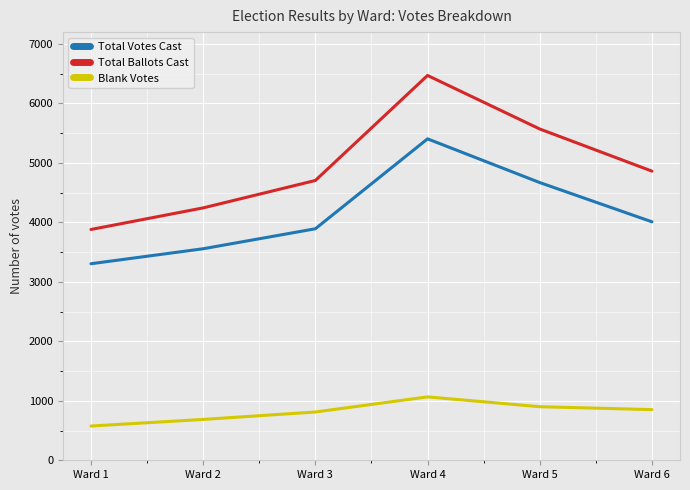

What is the difference between the maximum and minimum values in the Blank Votes series?

490